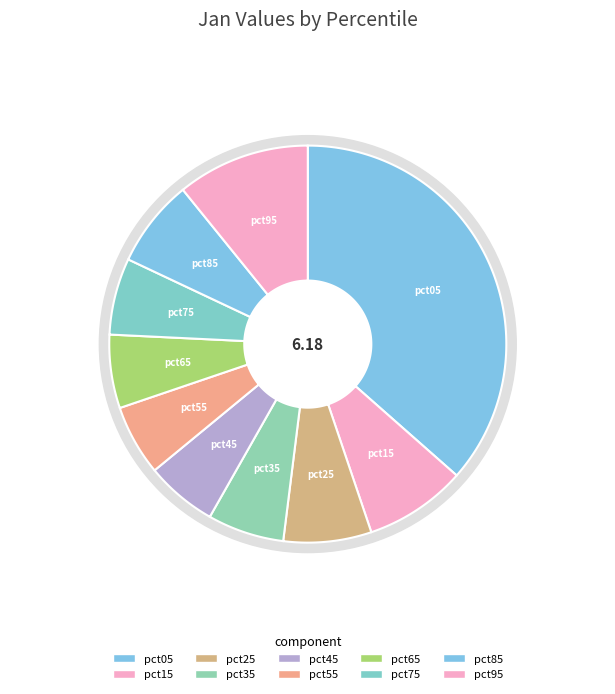

True or false: pct65 accounts for 16% of the total.

False